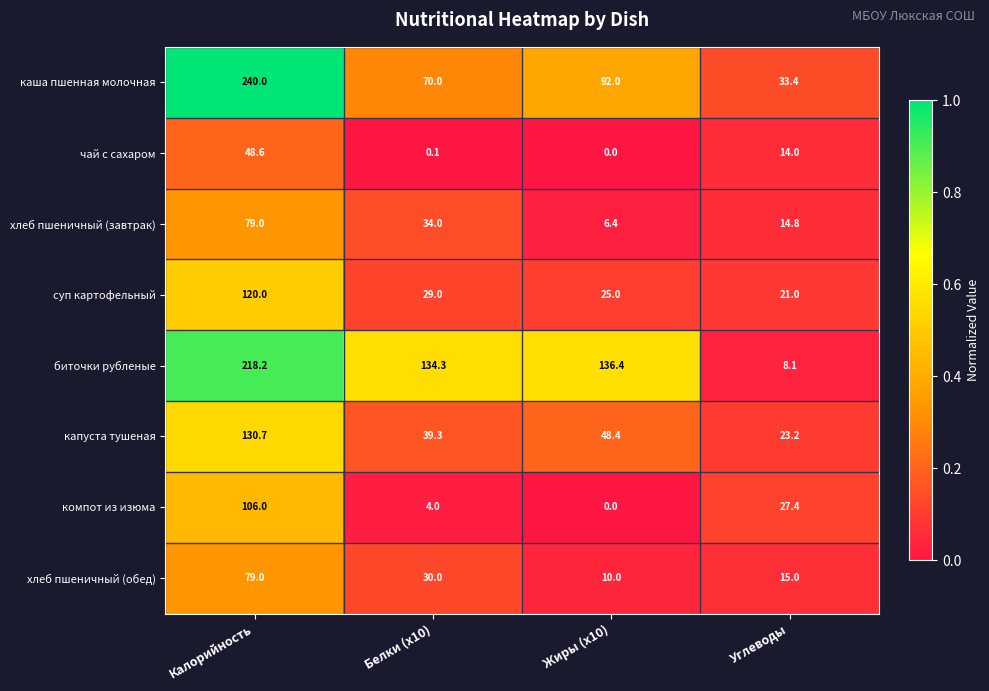

The value of хлеб пшеничный (завтрак) at Углеводы is 24.8. True or false?

False